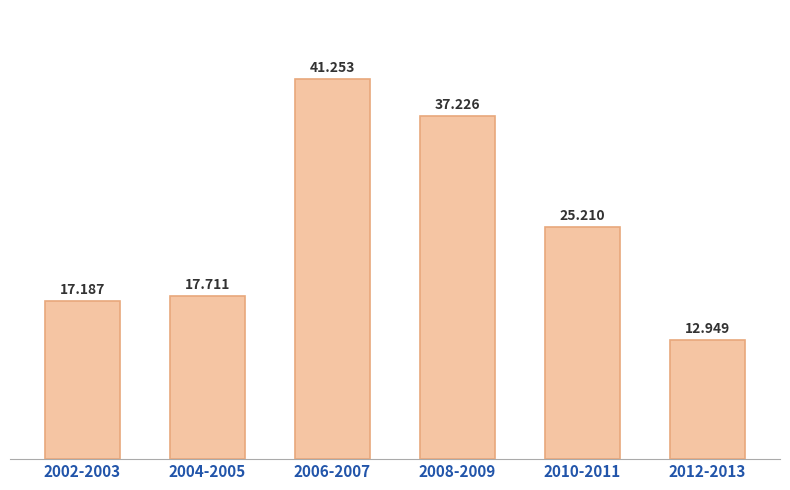

Between 2004-2005 and 2002-2003, which is larger?

2004-2005